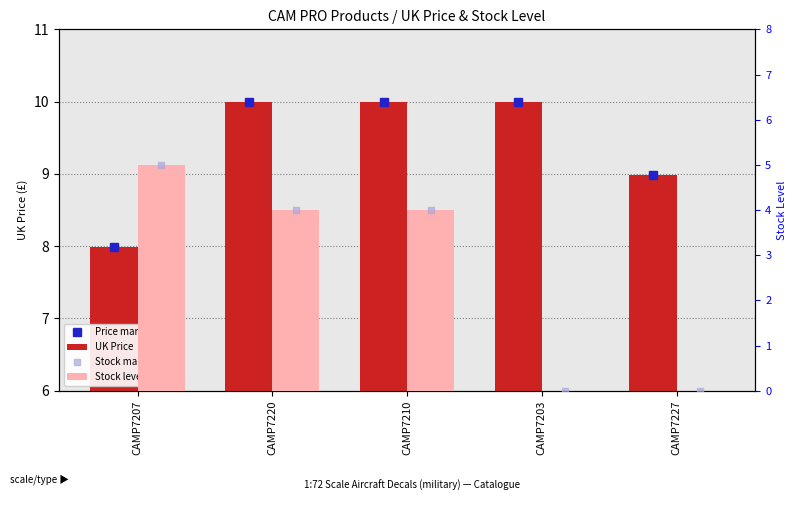

How many data points does each series have?

5